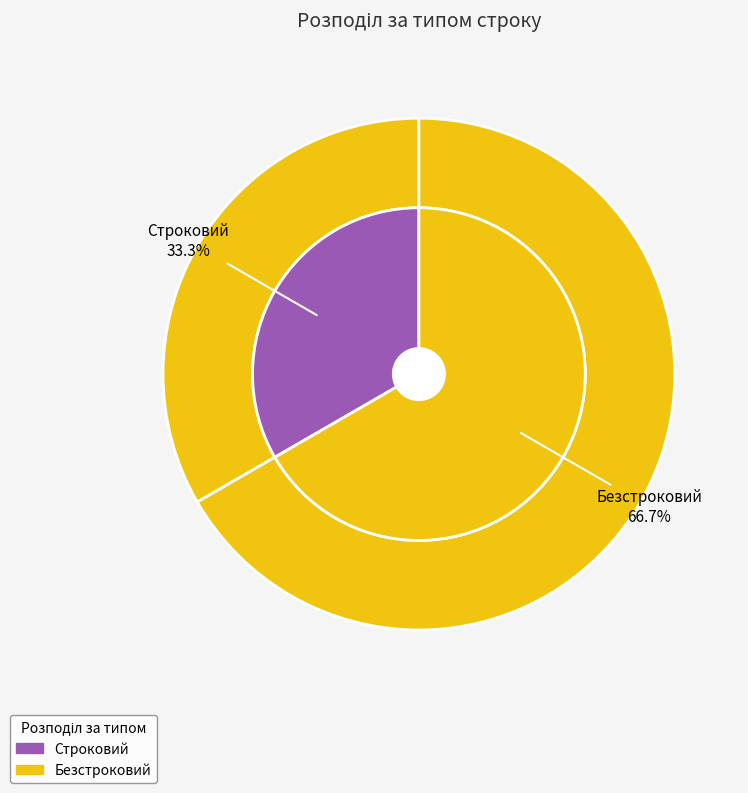

To the nearest percent, what is the difference between the largest and smallest slice percentages?

33%